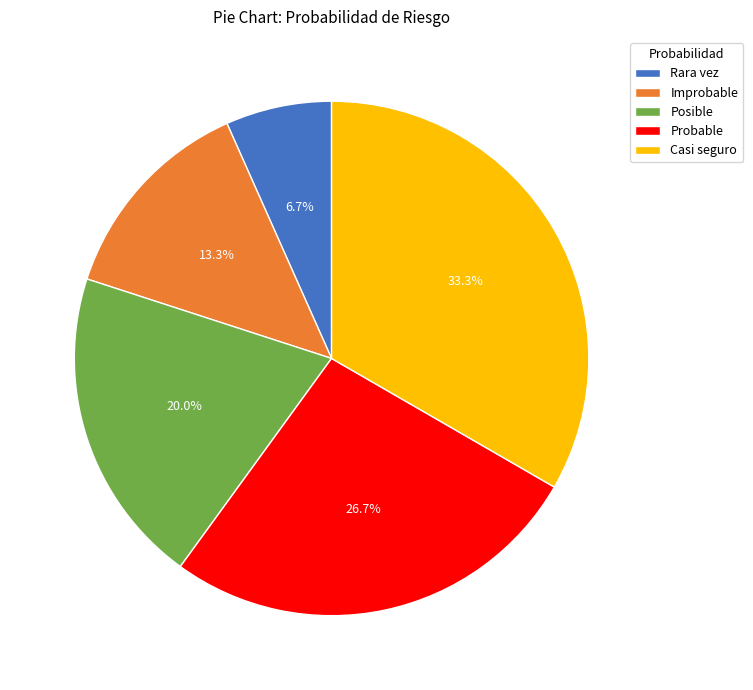

To the nearest percent, what percentage of the pie is Probable?

27%